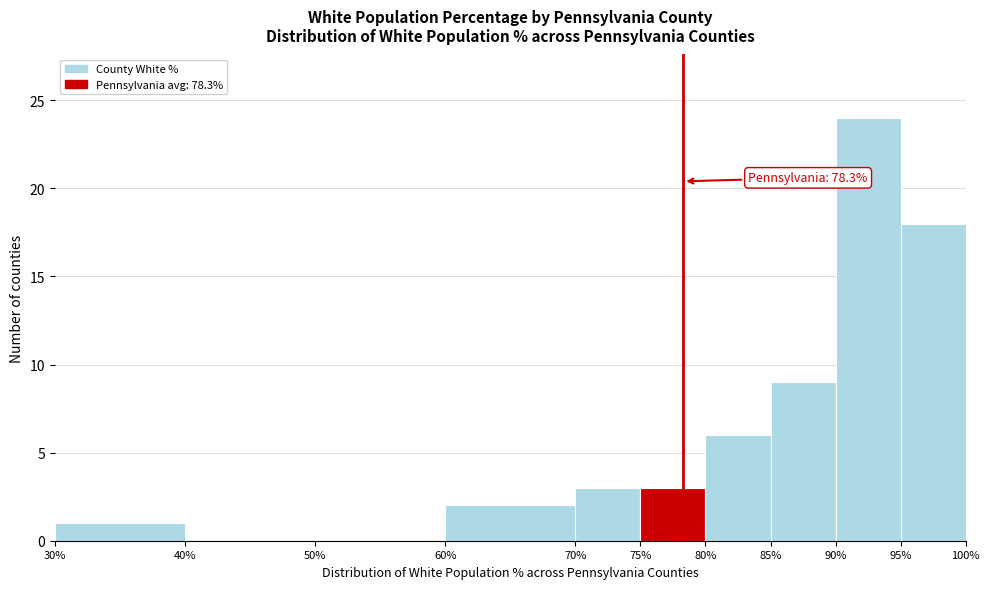

Over which range of the x-axis is the bar tallest?

90% to 95%